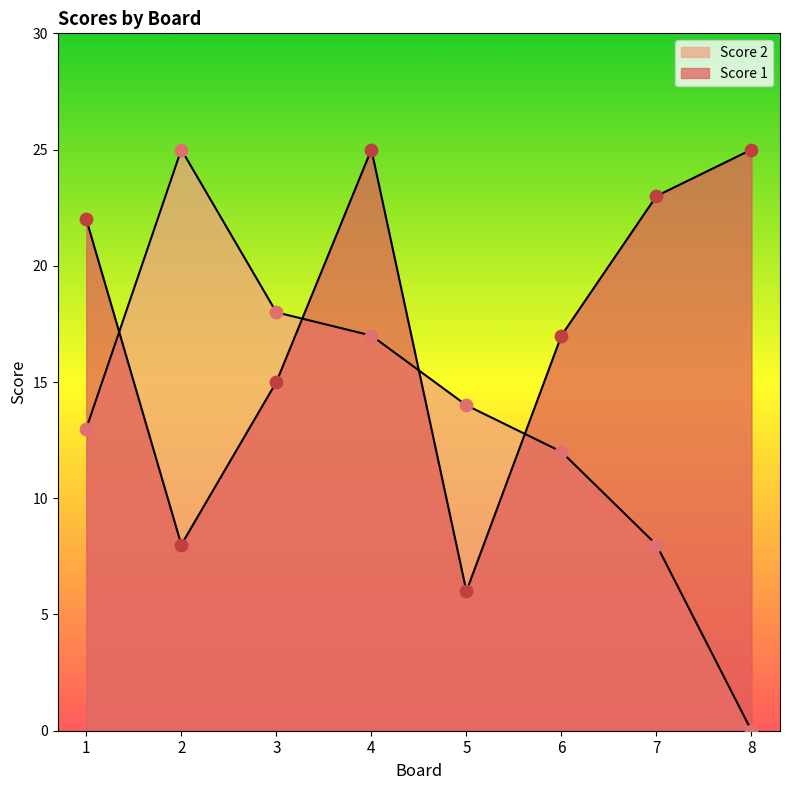

What are all the series names shown in the legend?

Score 1, Score 2